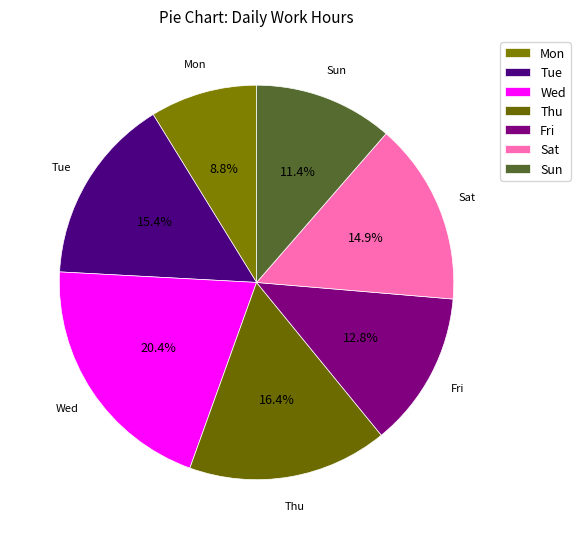

What percentage is NOT represented by Thu?

83.6%